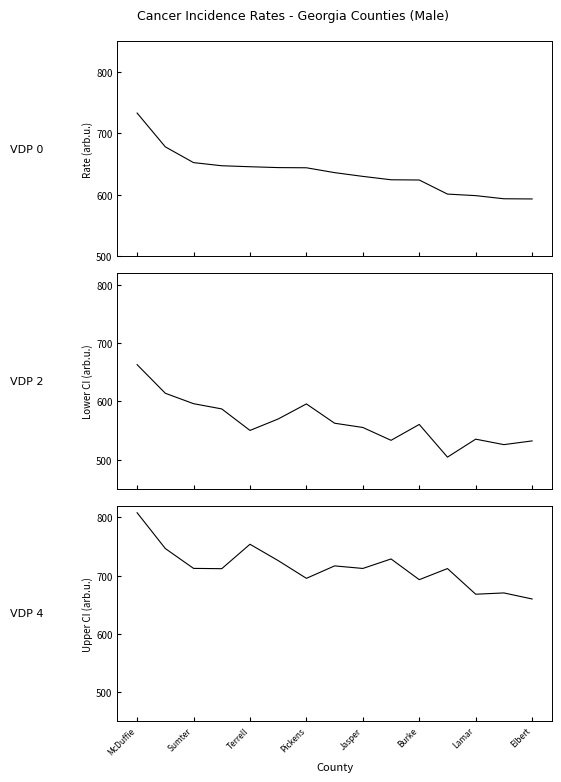

Which series has the largest range (max minus min)?

Lower 95% CI